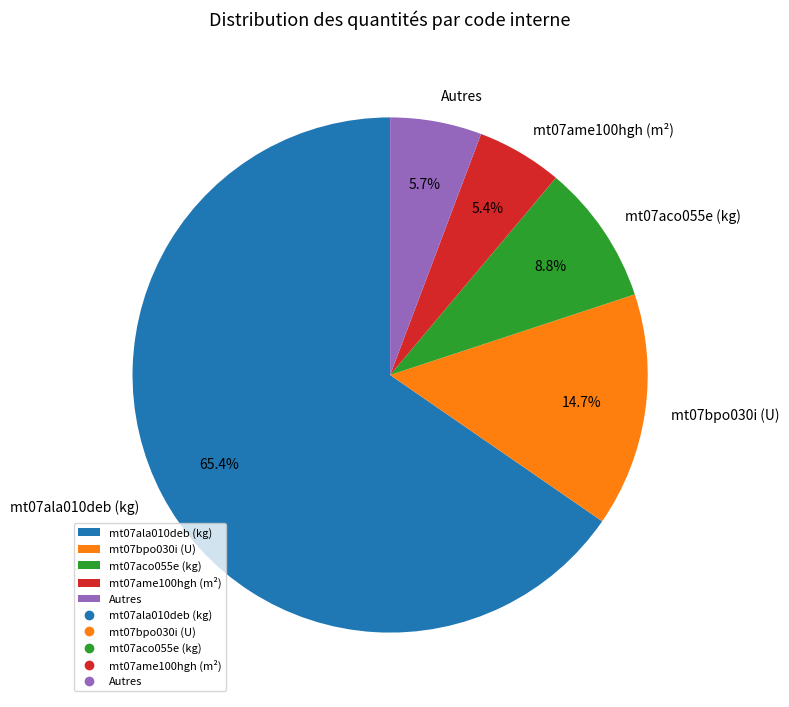

Which category has the biggest portion of the pie?

mt07ala010deb (kg)